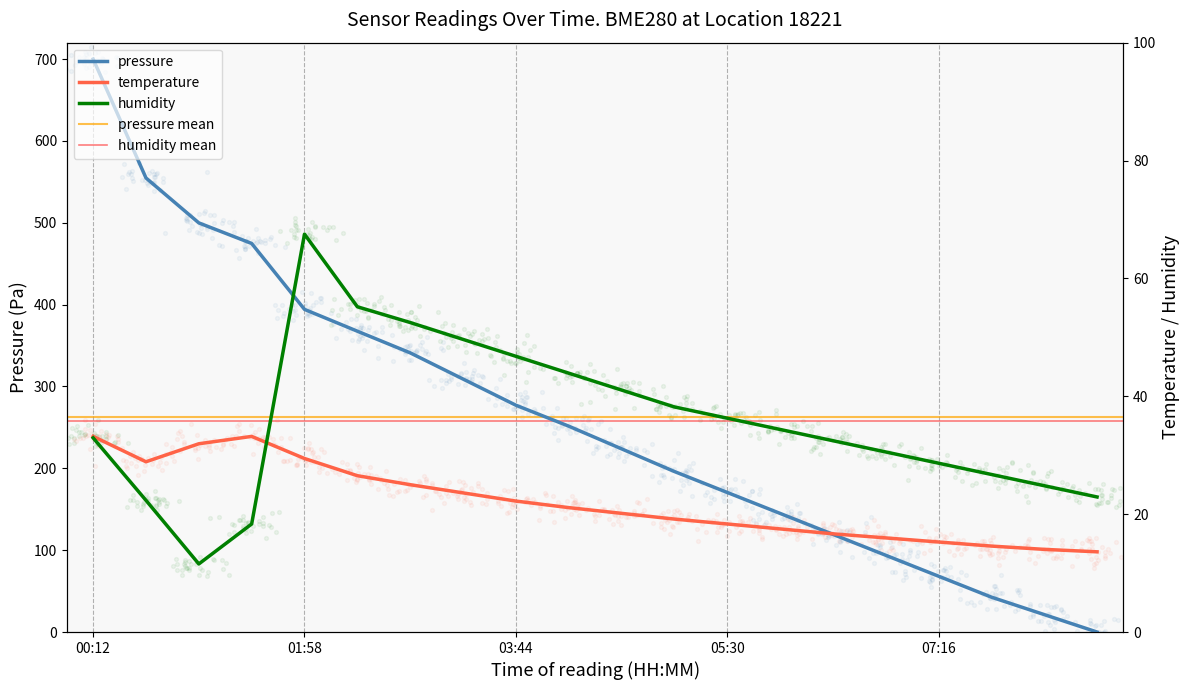

At how many categories does at least one series exceed 649?

1